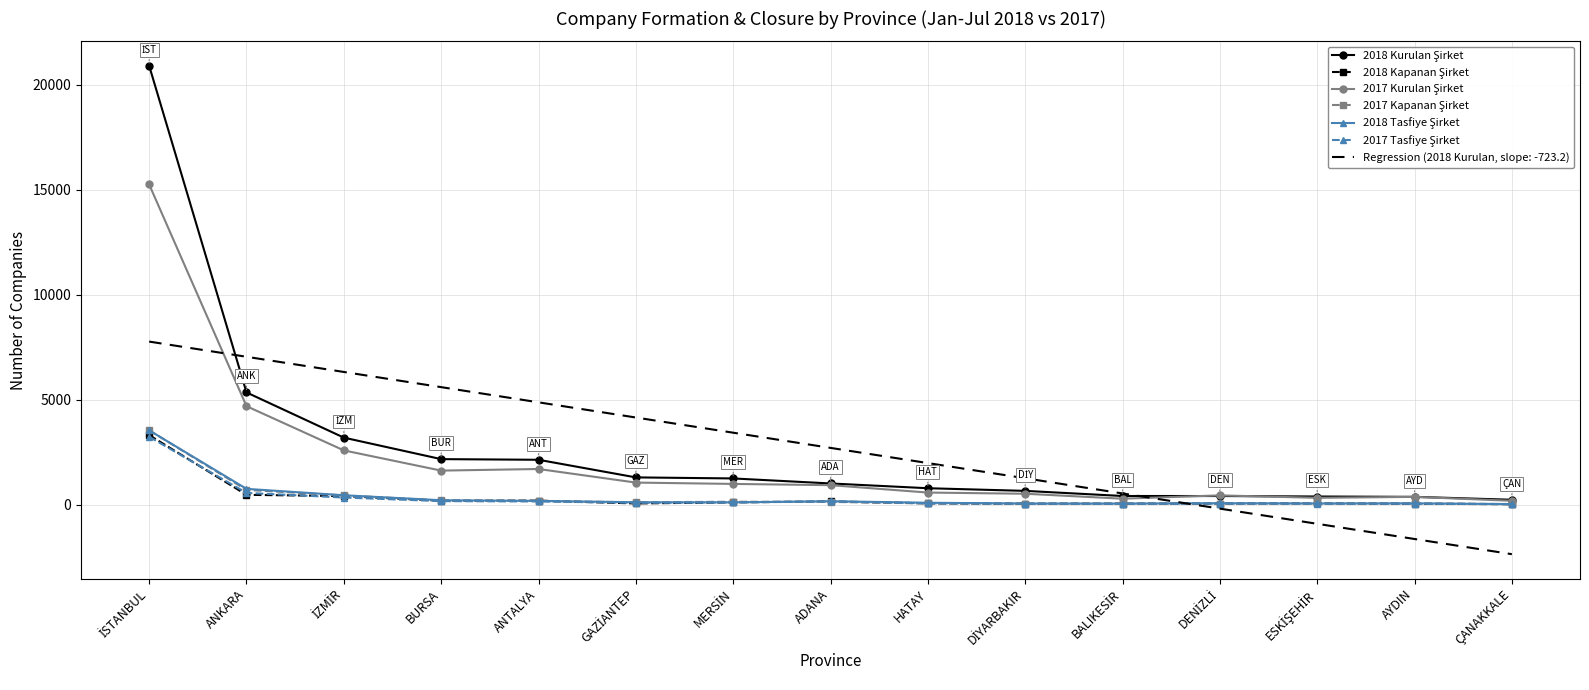

The Regression (2018 Kurulan, slope: -723.2) series shows -1642.0 at AYDIN. True or false?

True